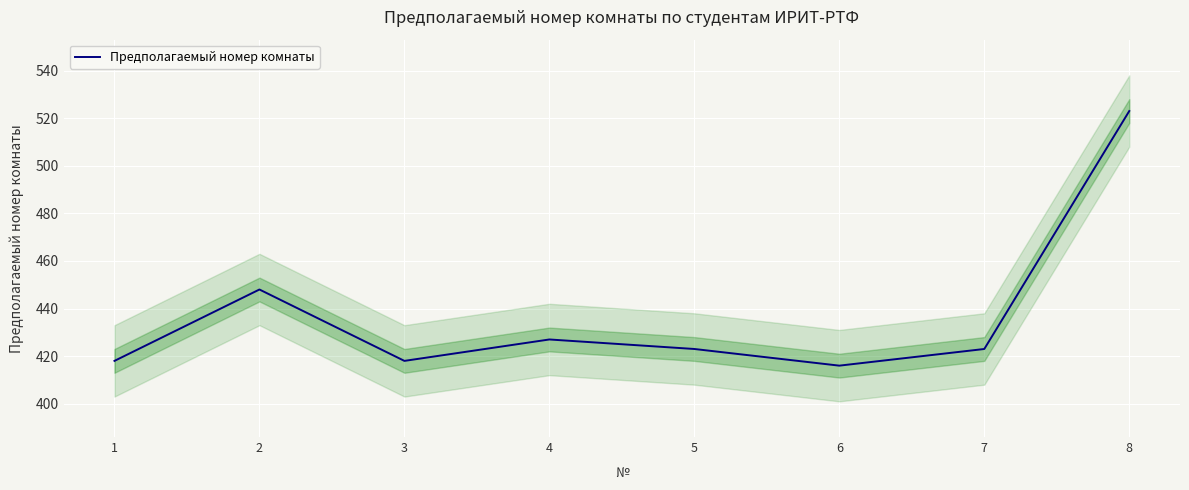

List the labels in order of value, largest first.

8, 2, 4, 5, 7, 1, 3, 6